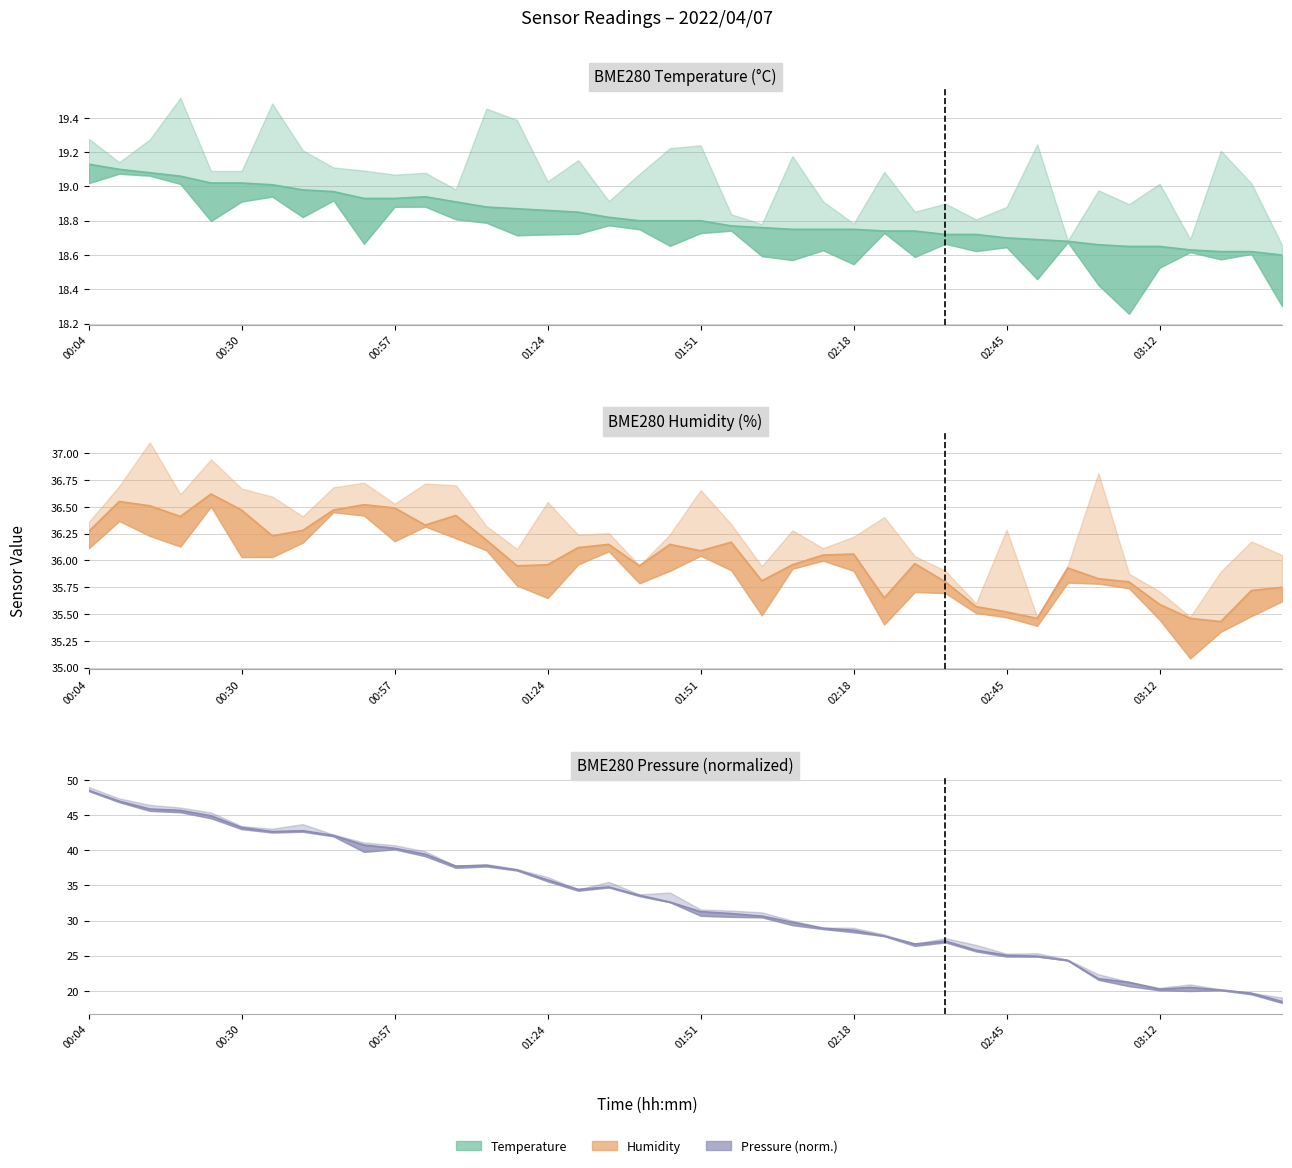

How many series are shown in this chart?

3